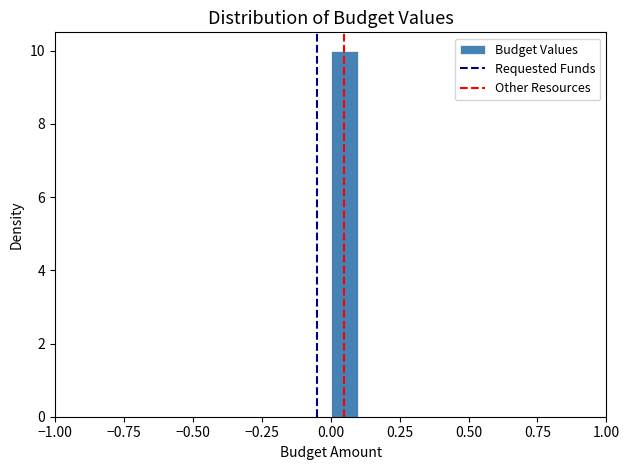

Around what value on the x-axis is the tallest bar? Give the approximate position of its centre, as read against the axis.

0.05